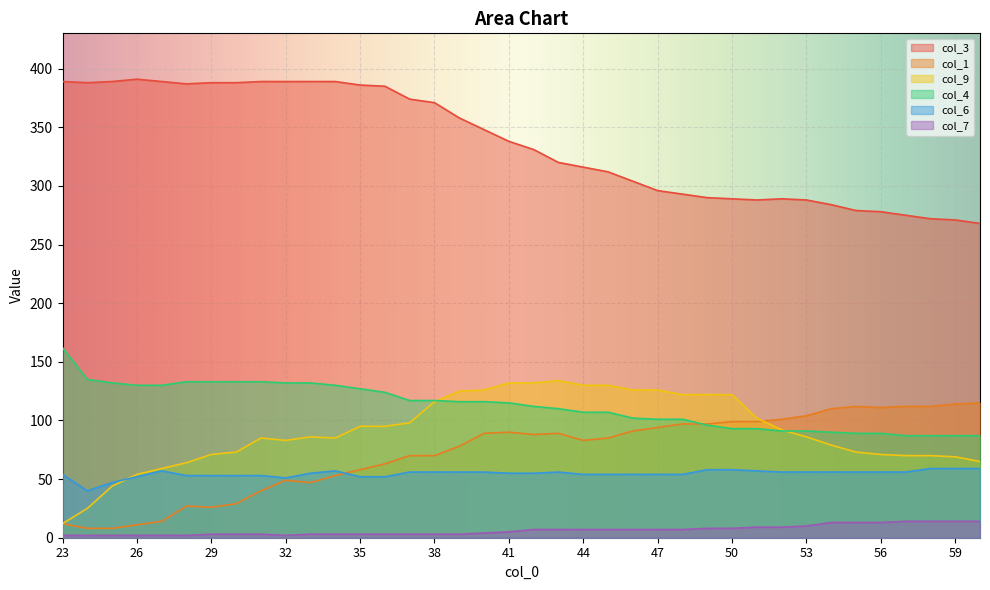

The value of col_4 at 29 is 133. True or false?

True